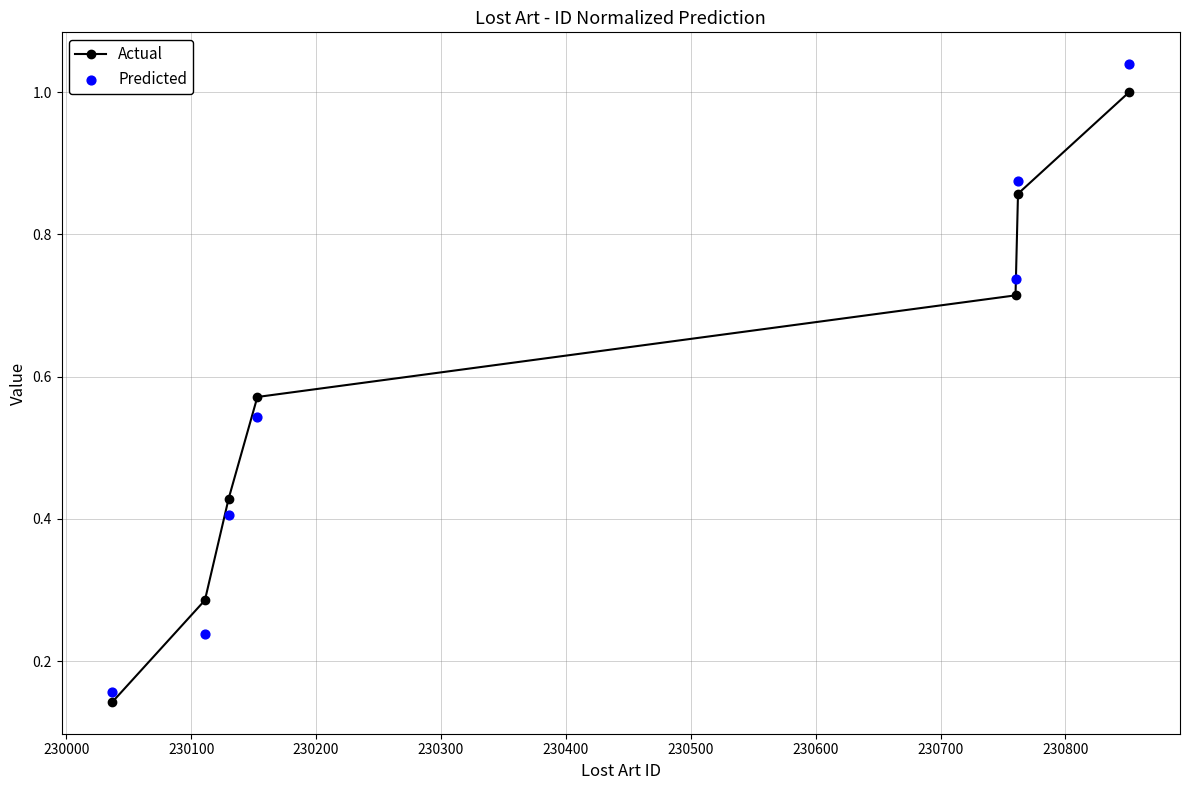

At how many categories does at least one series exceed 0?

7